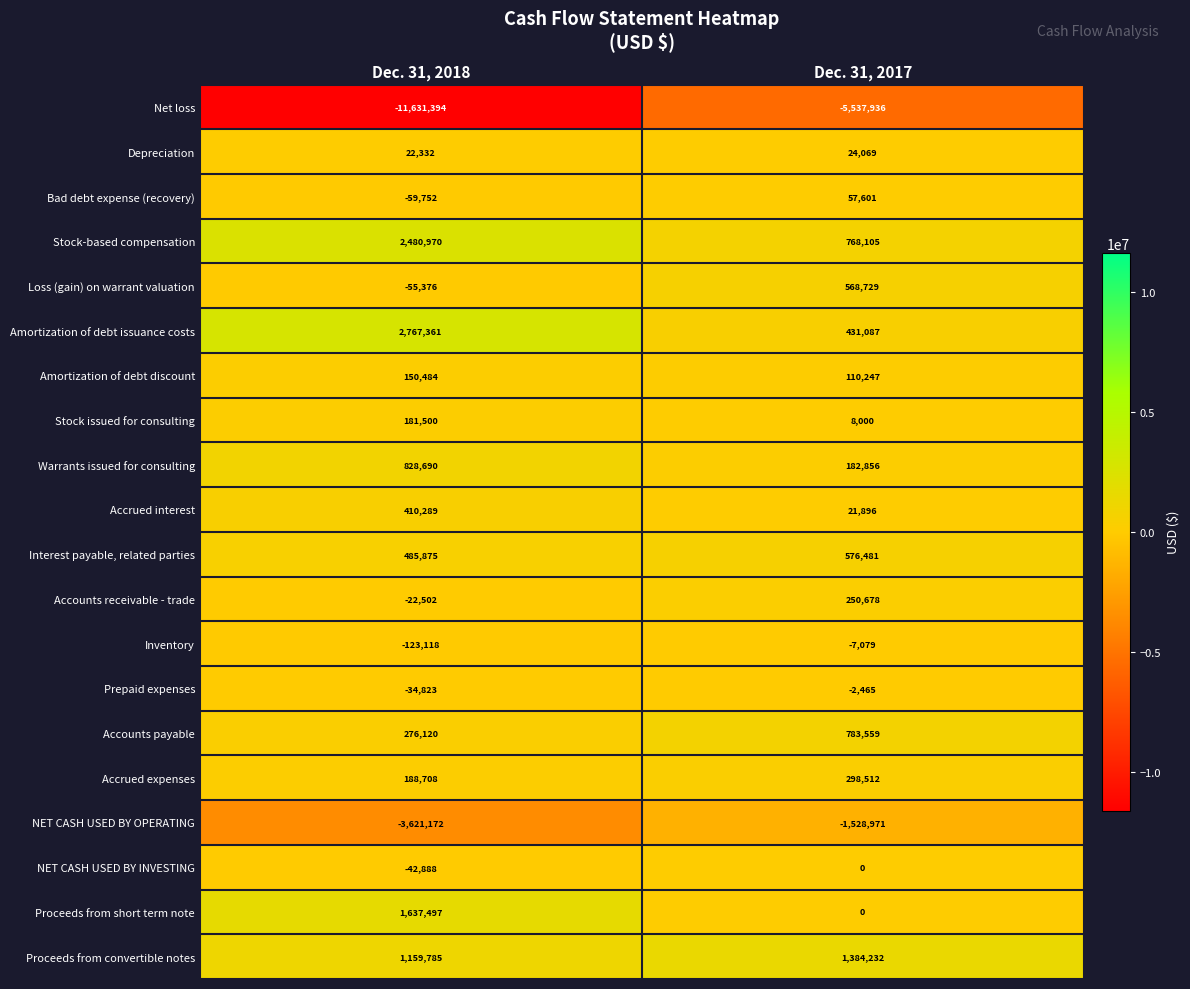

Read the Bad debt expense (recovery) value at Dec. 31, 2017.

57601